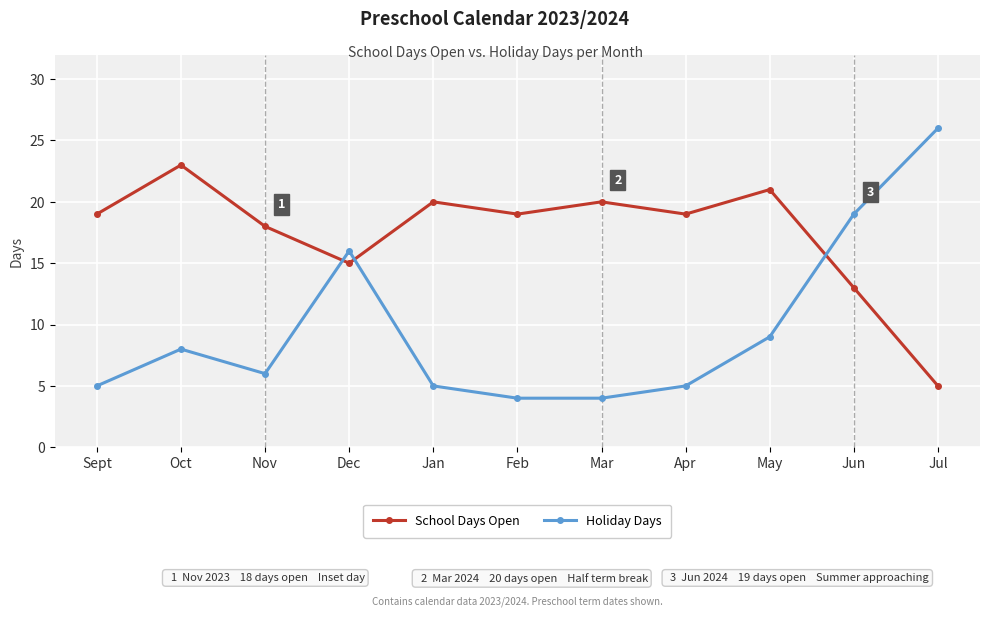

Where is the first local minimum for Holiday Days?

Nov